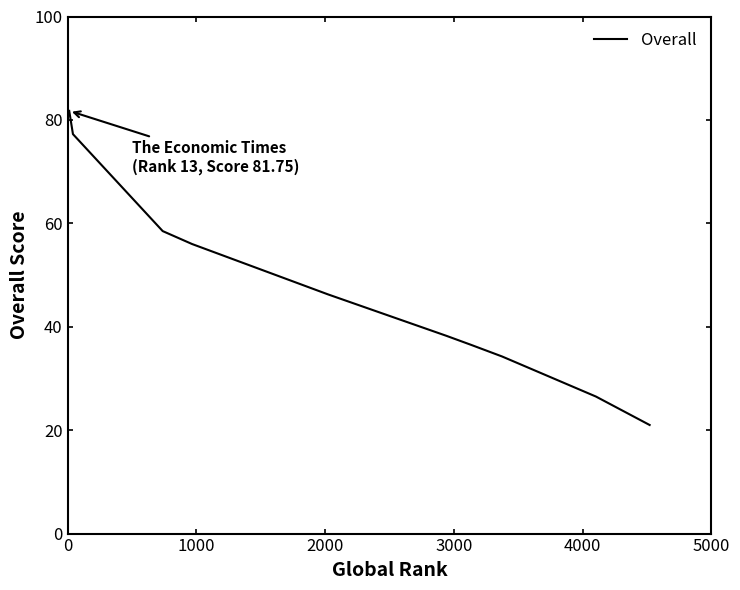

What is the maximum value shown in the chart?

81.8